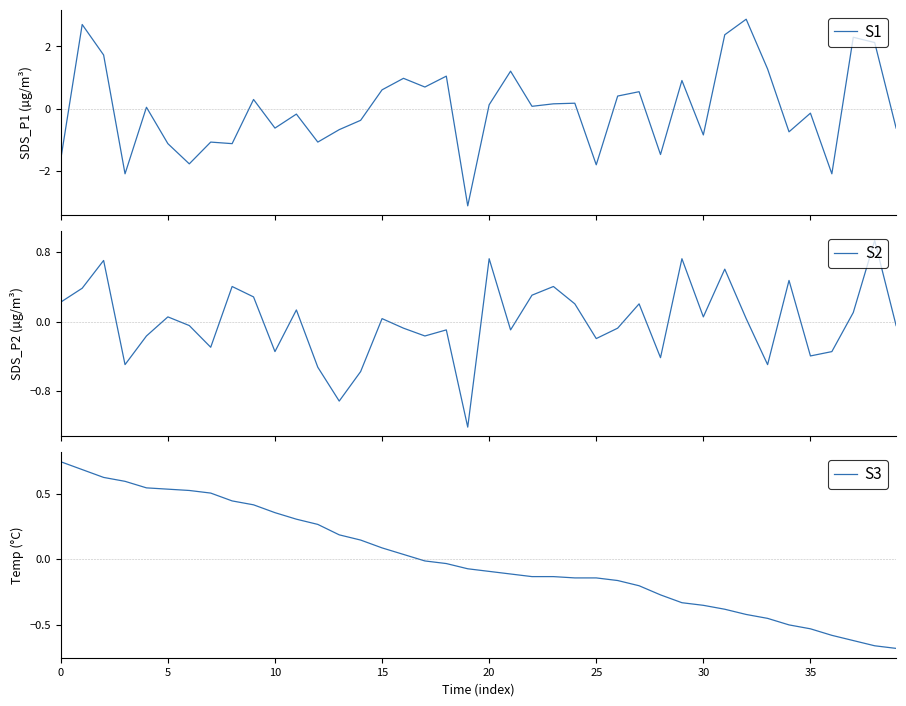

What is the highest value of the S1 series?

2.9